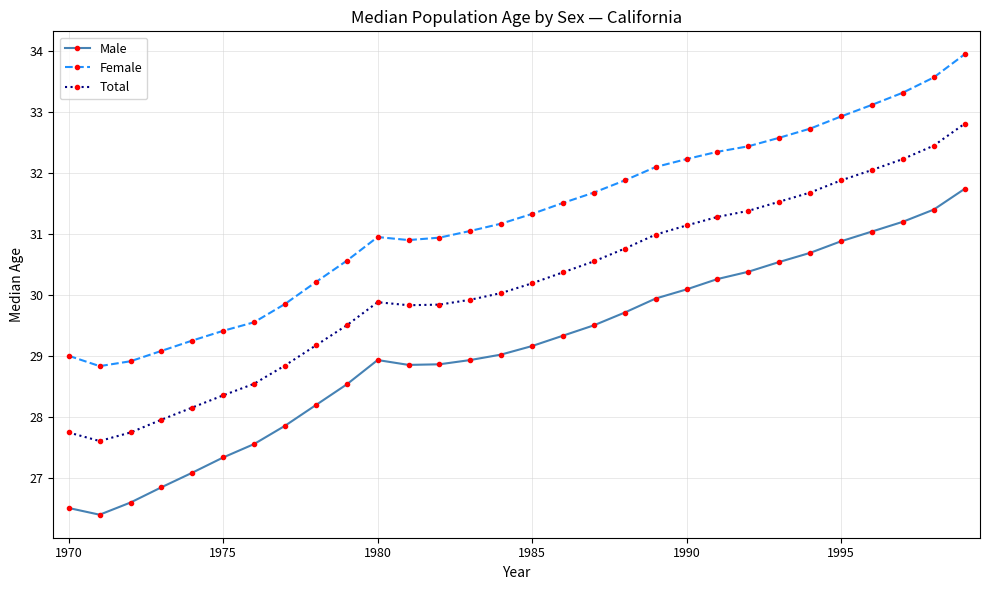

What is the sum of all Female values?

937.4